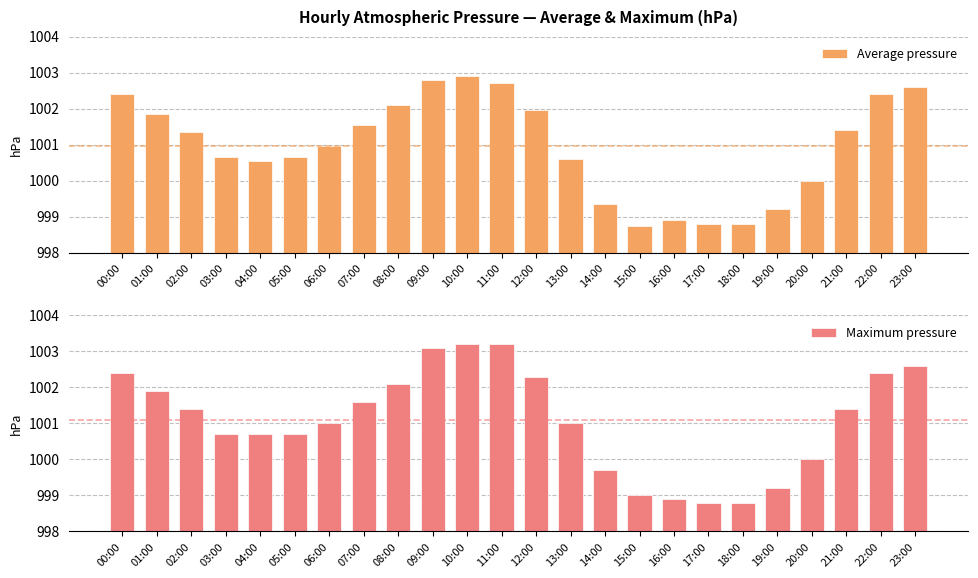

What is the approximate value of Maximum pressure at 20:00?

1000.0